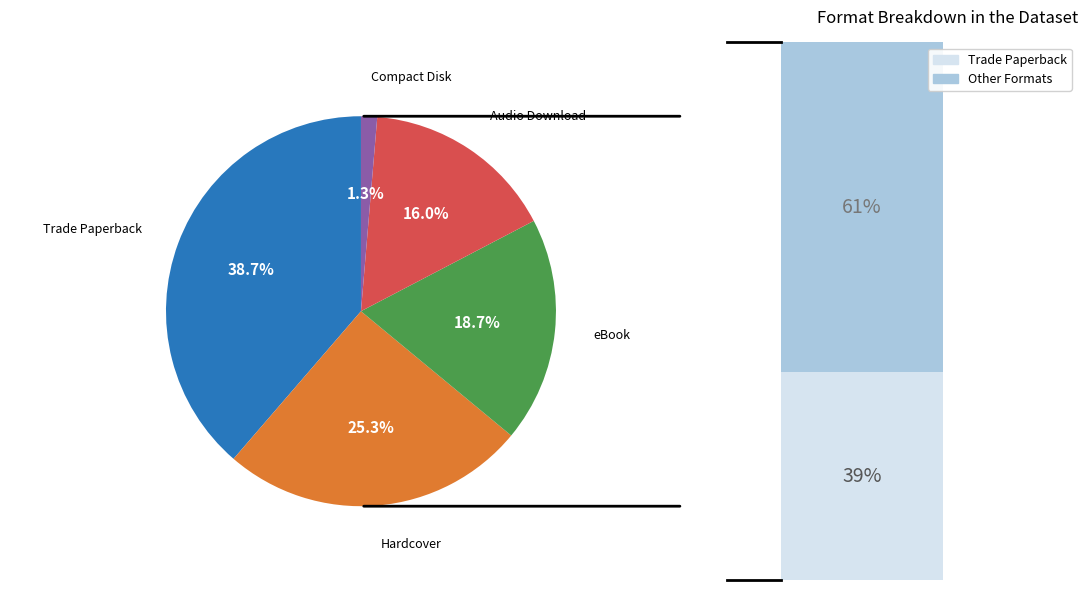

What percentage is NOT represented by Hardcover?

74.7%